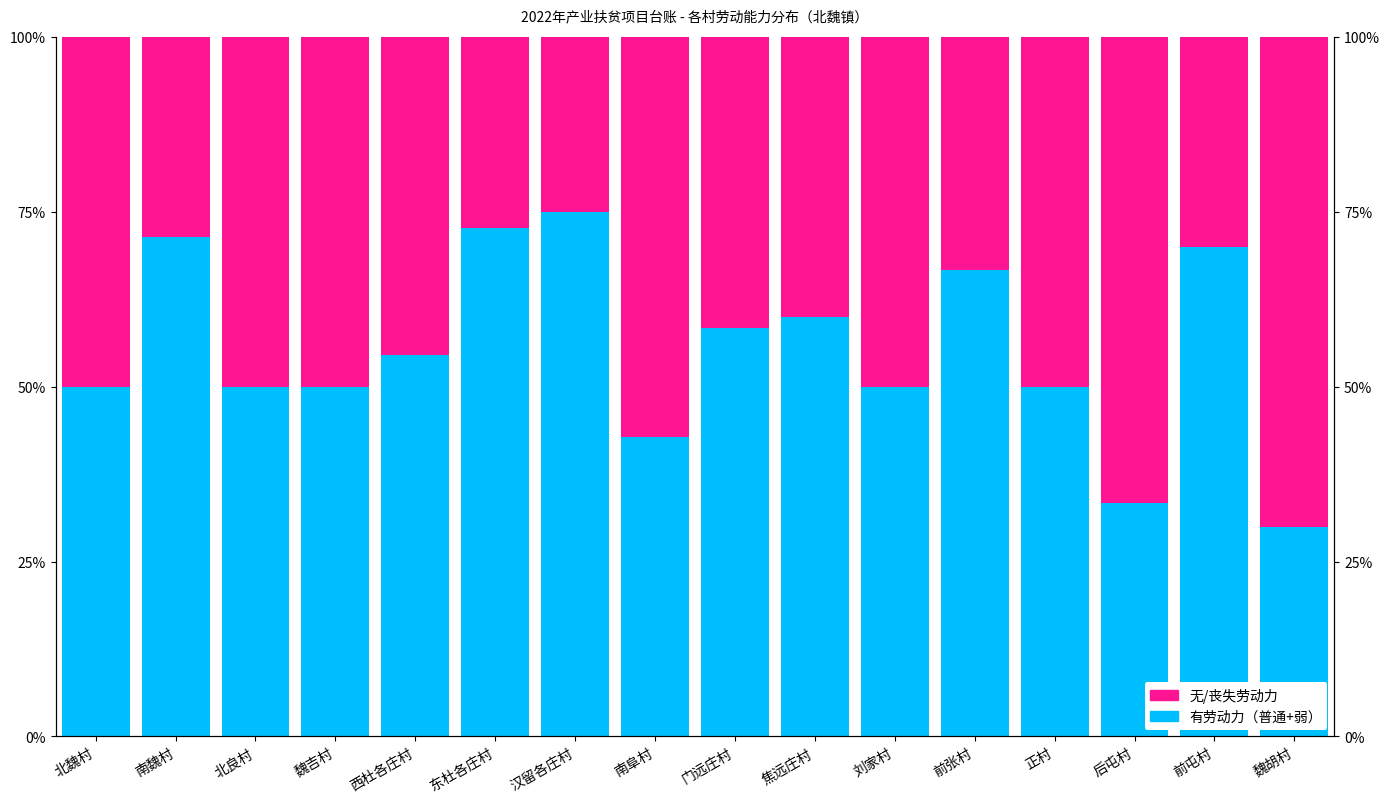

The 无/丧失劳动力 series shows 10.2 at 北良村. True or false?

False